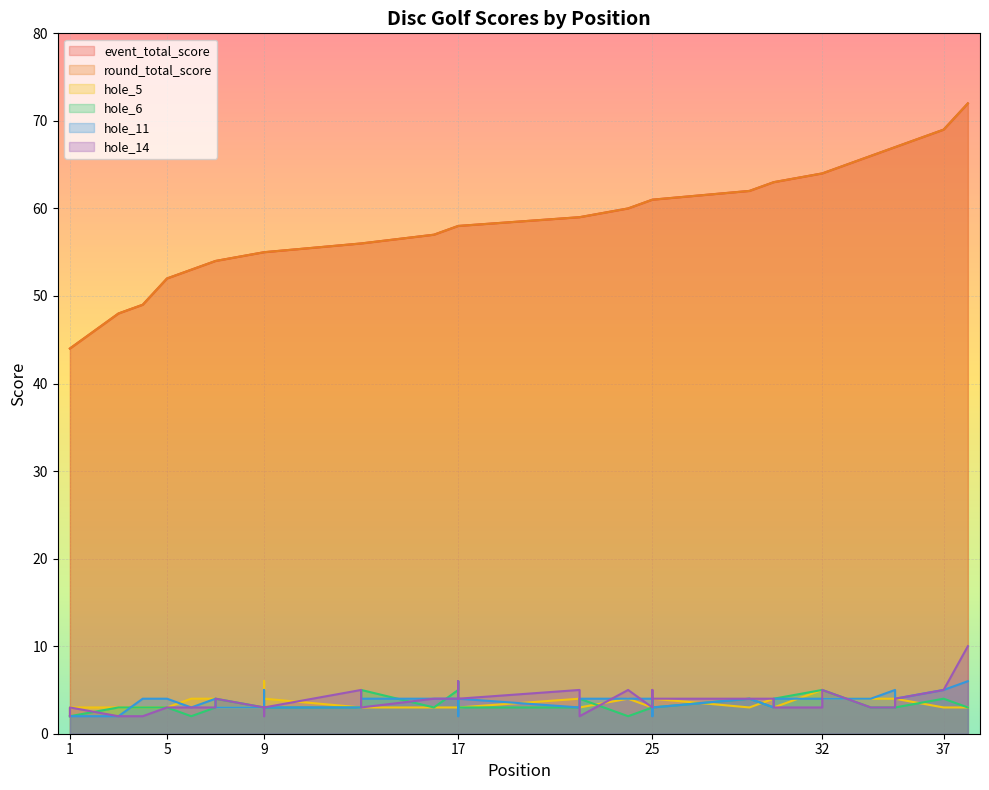

At which label does hole_11 first exceed 4?

9